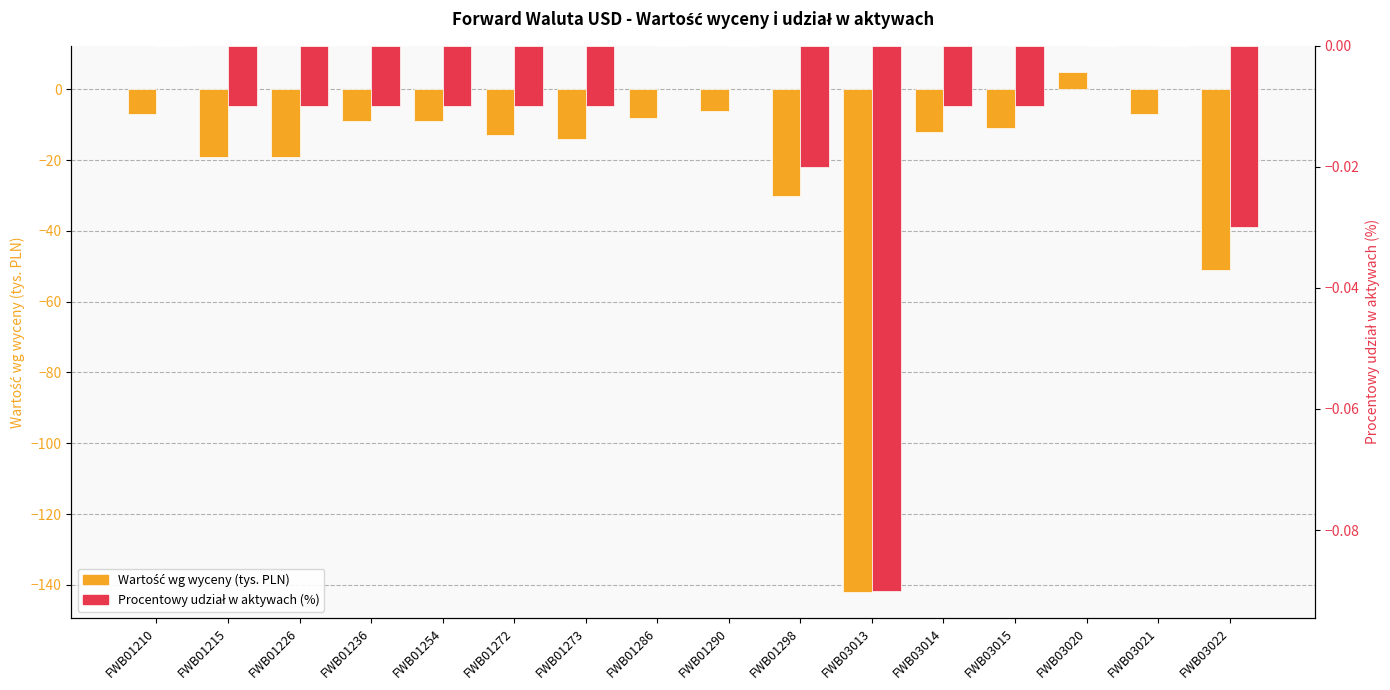

What is the difference between the second highest and minimum values in the Procentowy udział w aktywach (%) series?

0.1